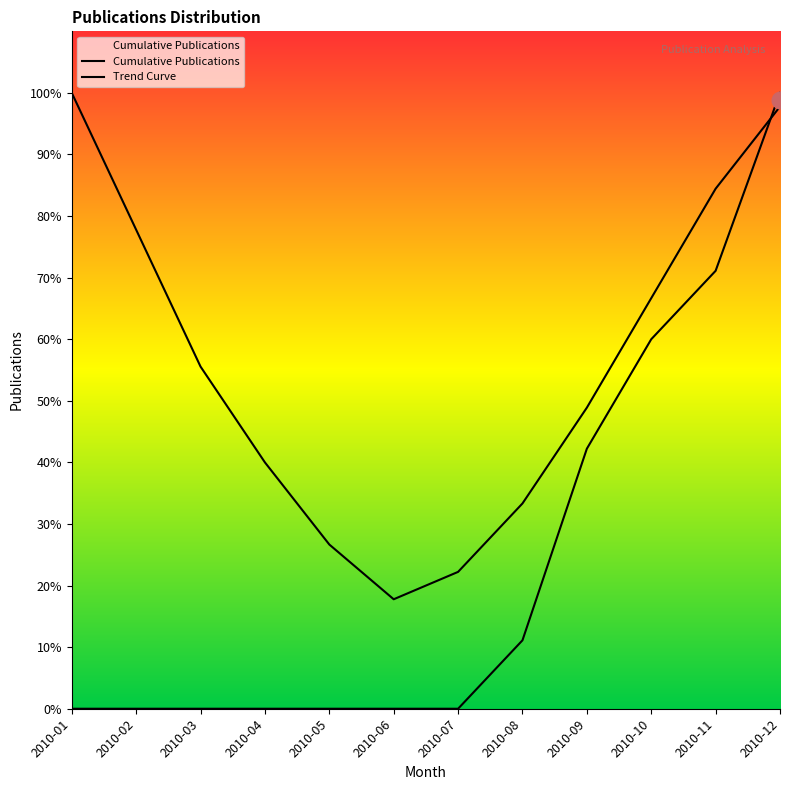

At which category is the sum across all series the highest?

2010-12